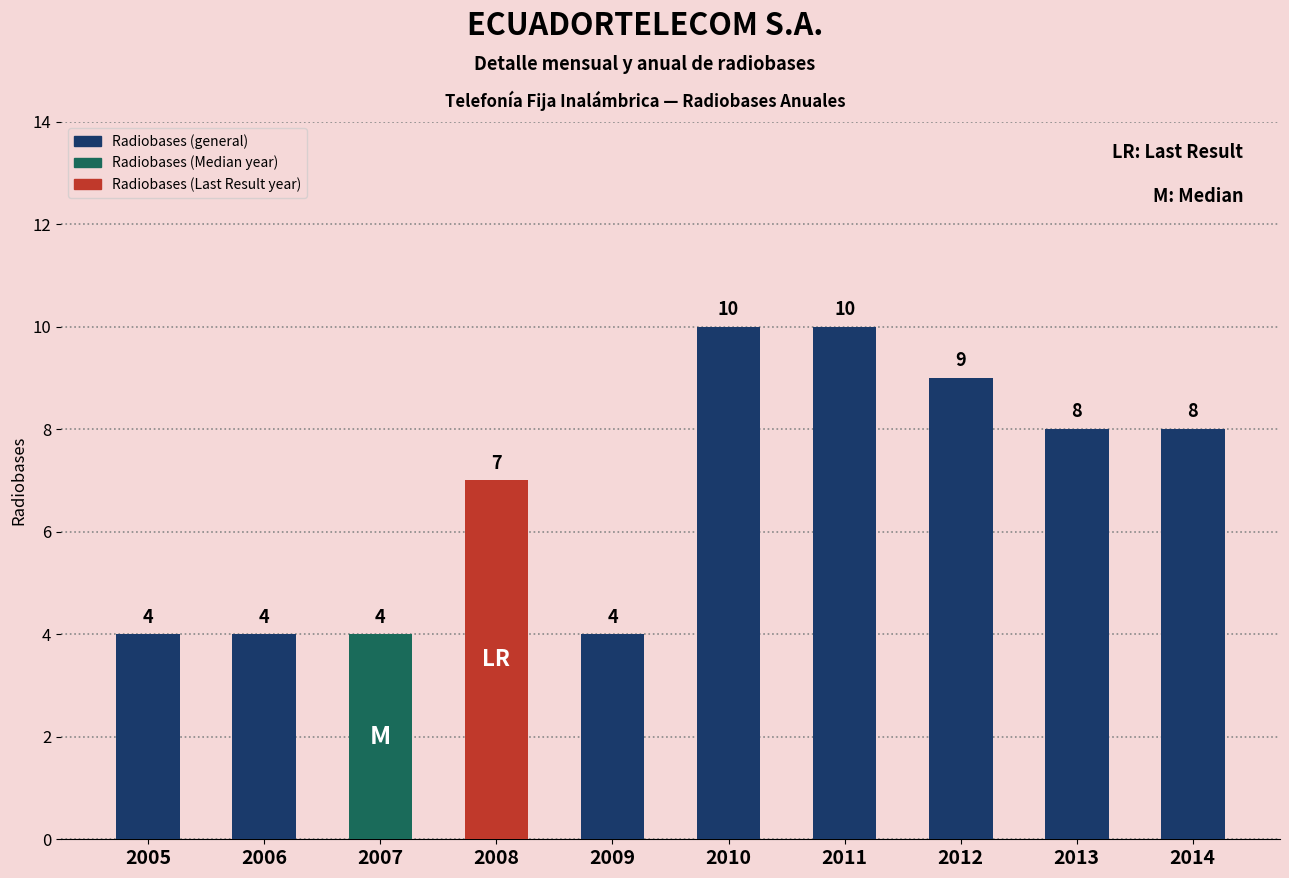

What is the maximum value shown in the chart?

10